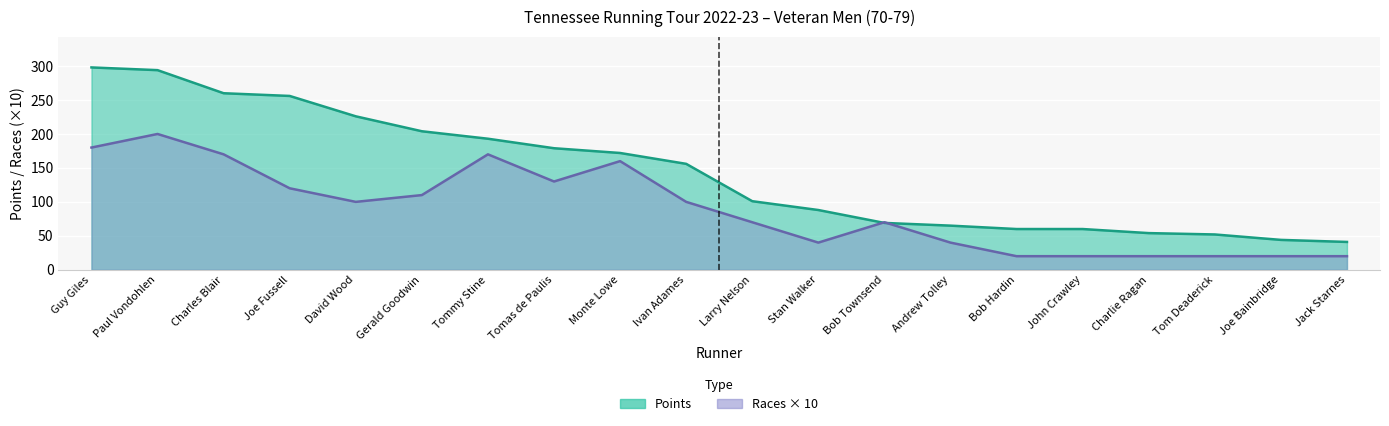

What is the sum of all Races values?

1780